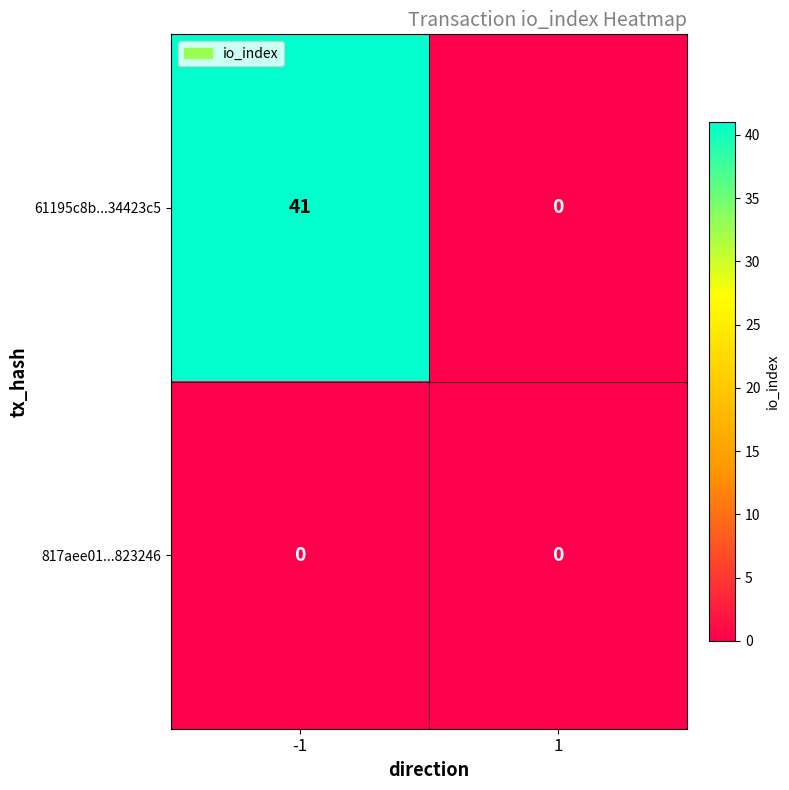

What is the sum of the 61195c8b...34423c5 values at 1 and -1?

41